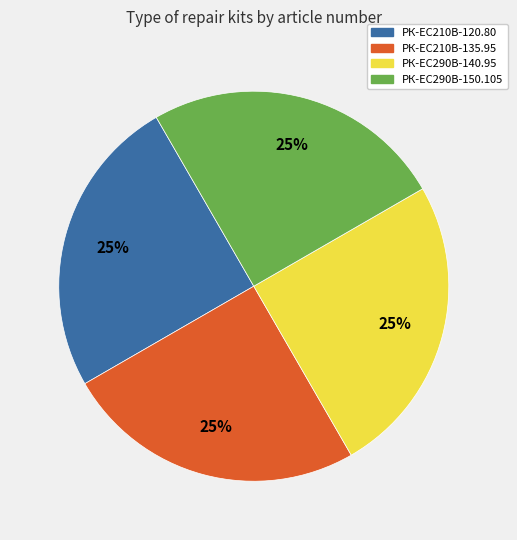

How many slices are in this pie chart?

4